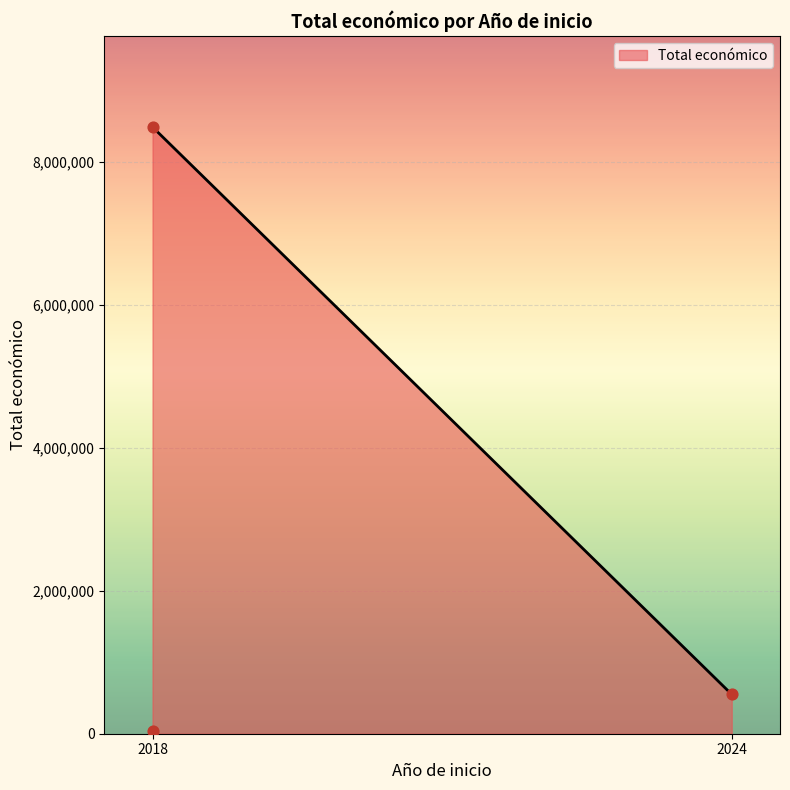

What is the highest value of the Total económico series?

8484999.0